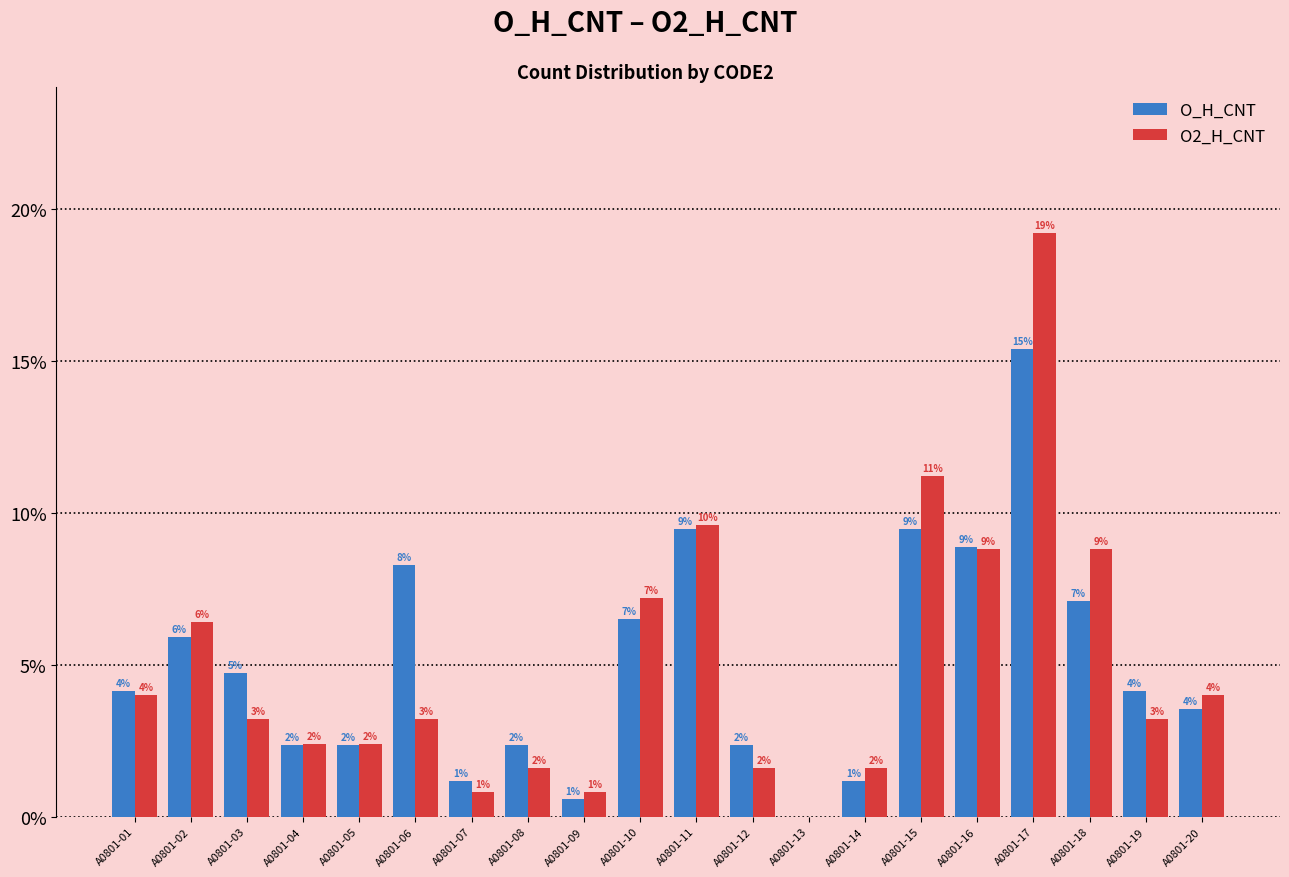

What are all the series names shown in the legend?

O_H_CNT, O2_H_CNT